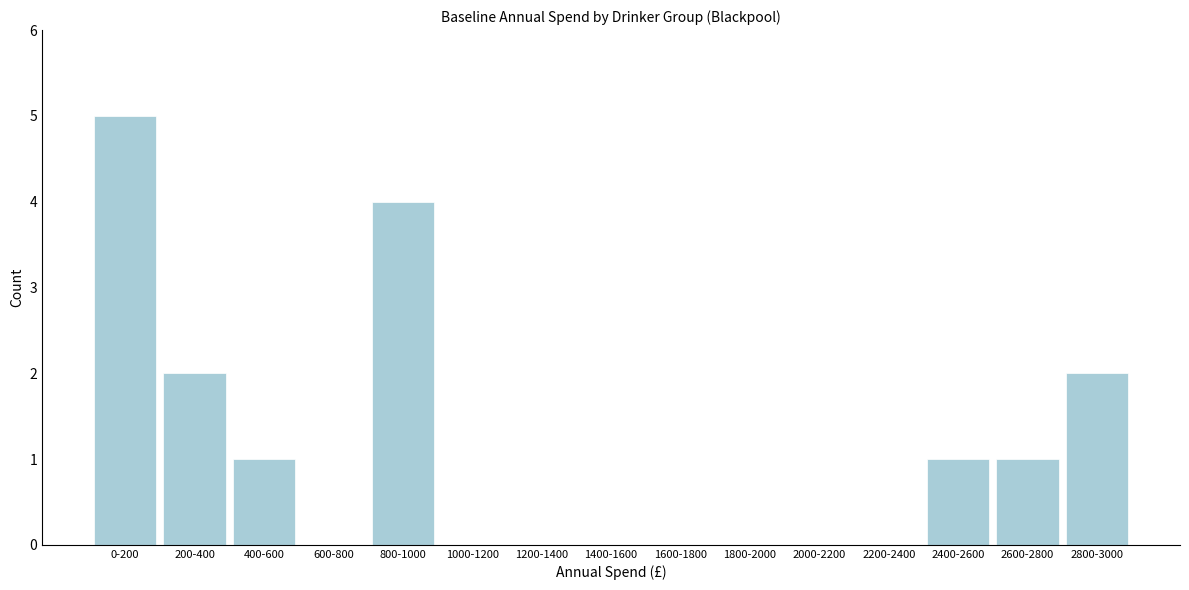

Reading right to left, extract all data points from this chart.

2800-3000=2	2600-2800=1	2400-2600=1	2200-2400=0	2000-2200=0	1800-2000=0	1600-1800=0	1400-1600=0	1200-1400=0	1000-1200=0	800-1000=4	600-800=0	400-600=1	200-400=2	0-200=5